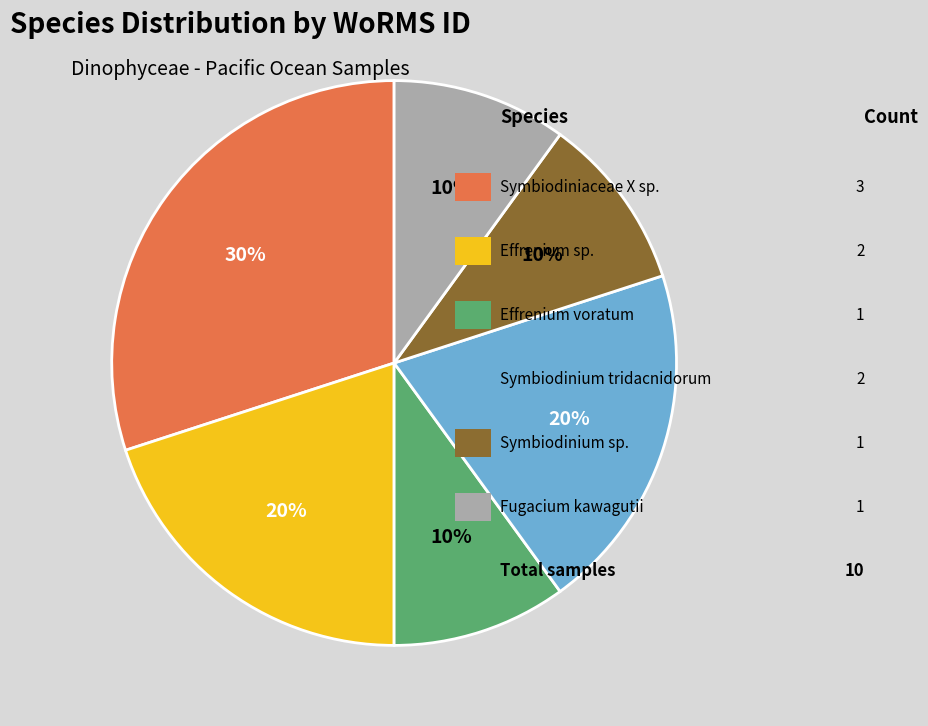

To the nearest percent, what is the average slice percentage?

17%